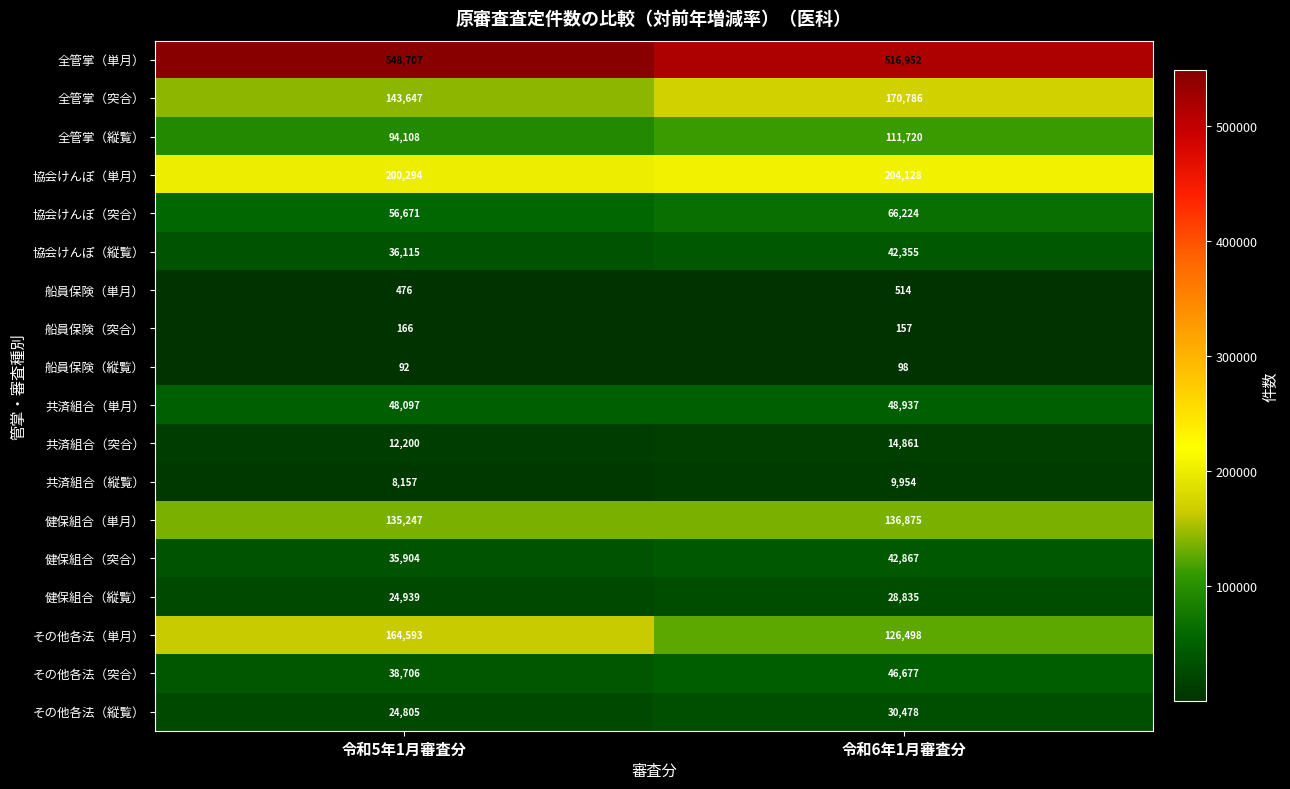

The value of 全管掌（縦覧） at 令和5年1月審査分 is 61185. True or false?

False